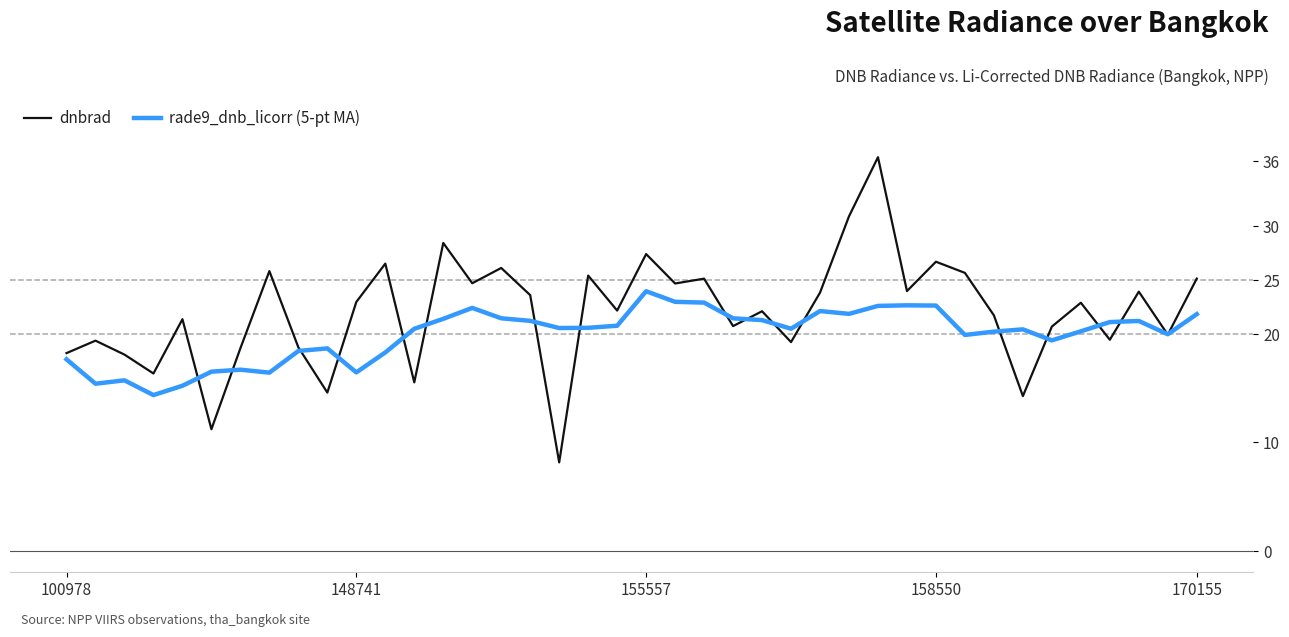

True or false: dnbrad and rade9_dnb_licorr (5-pt MA) cross at least once.

True